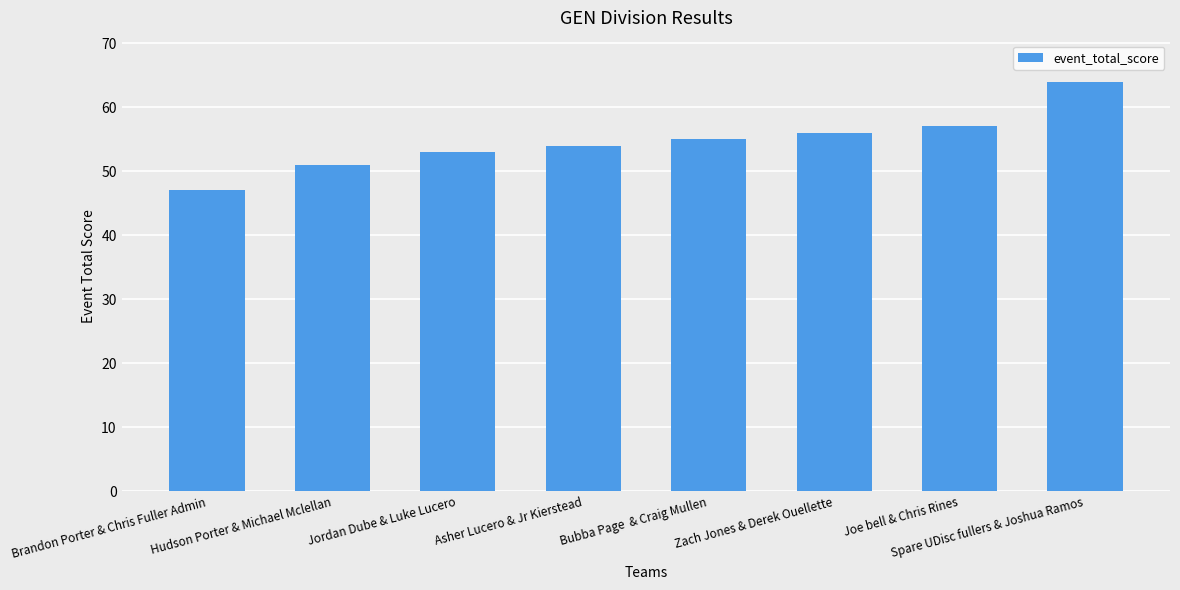

What is the difference between the maximum and second lowest values?

13